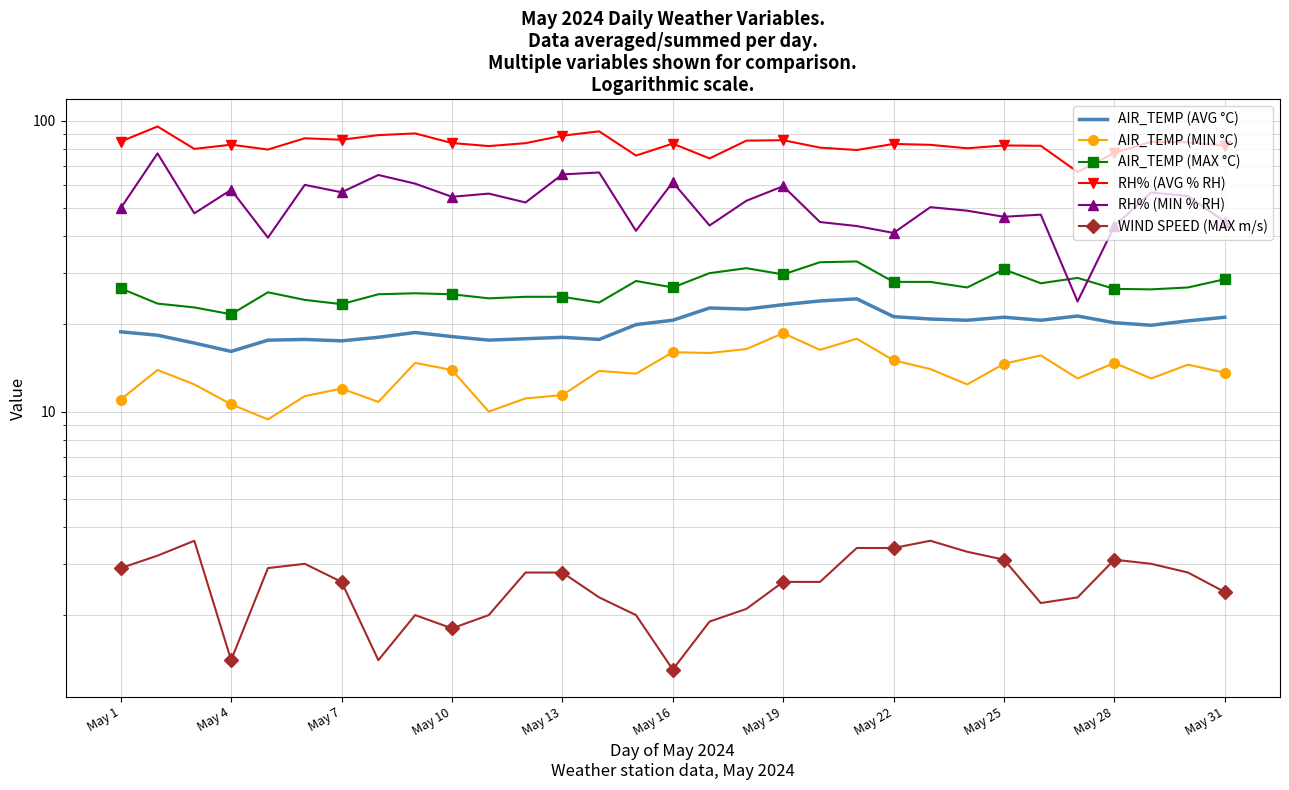

How many series are shown in this chart?

6